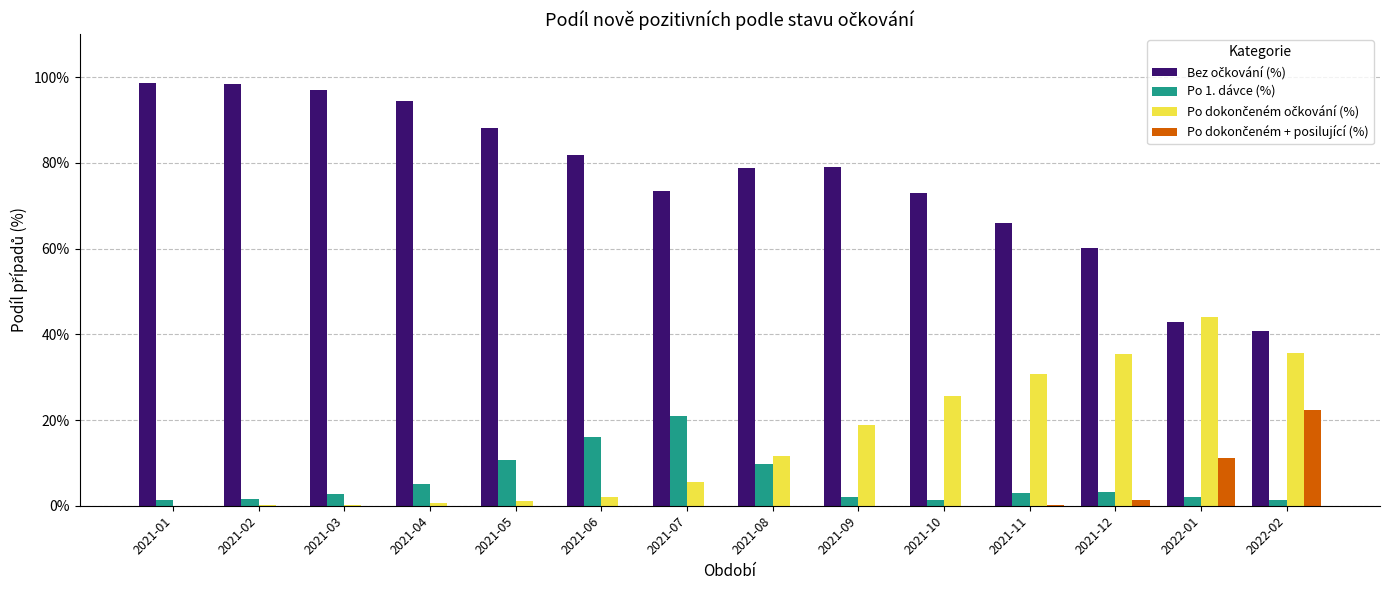

Does the chart contain stacked bars?

No